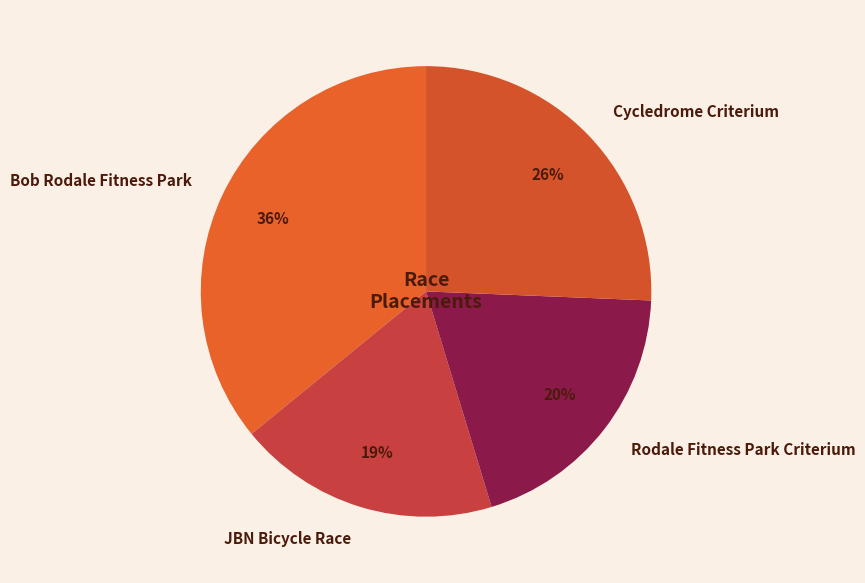

To the nearest percent, what portion does Rodale Fitness Park Criterium represent?

20%